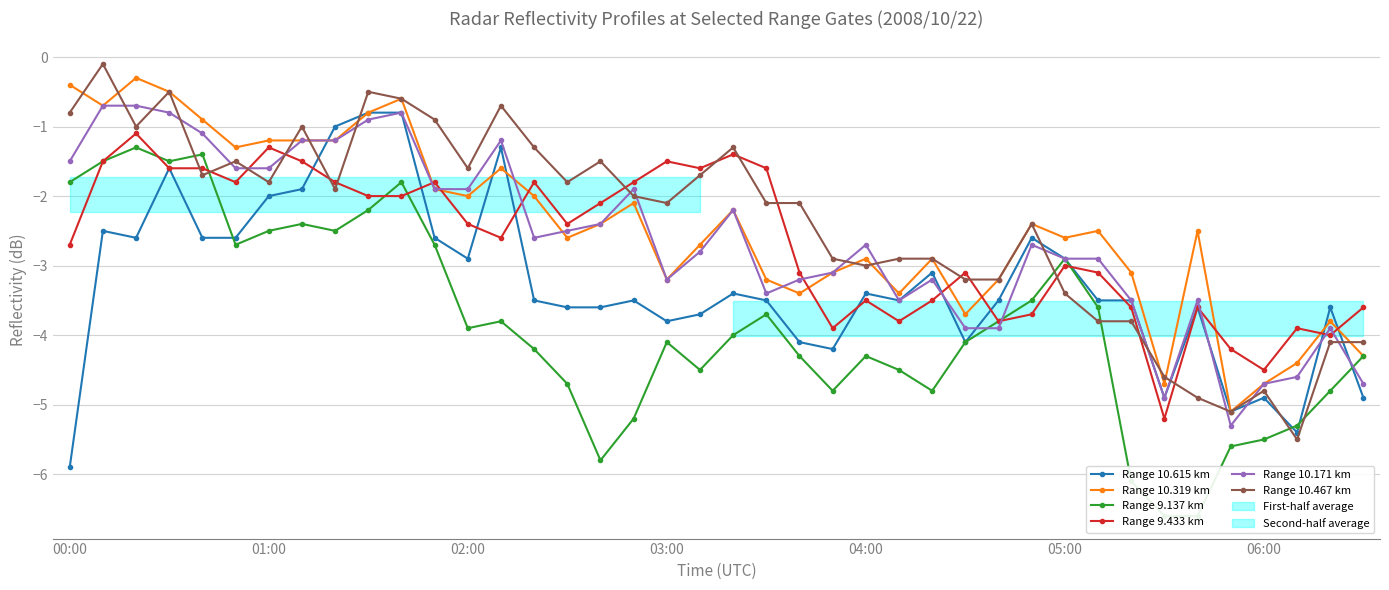

True or false: Range 10.171 km and Range 9.137 km cross at least once.

True